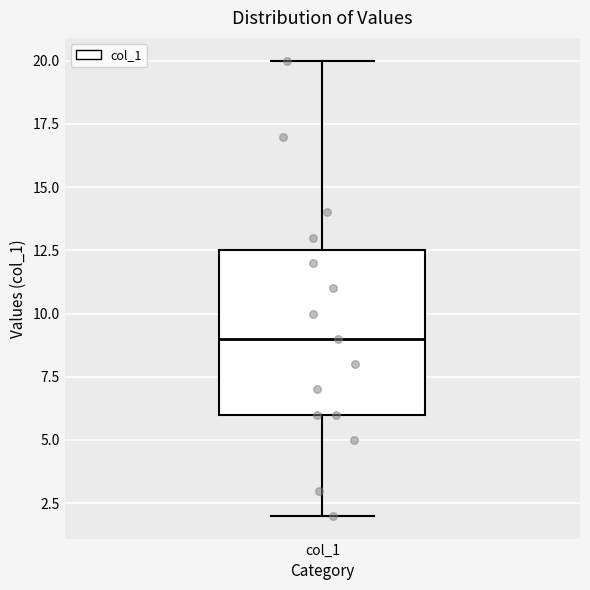

Transcribe this box plot: give where the median line is, the range the box spans, and where the two whiskers end, as read against the y-axis. The values are not printed on the chart, so give them approximately, as read against the axis.

median 9.0, box 6.0 to 12.5, whiskers 2.0 to 20.0